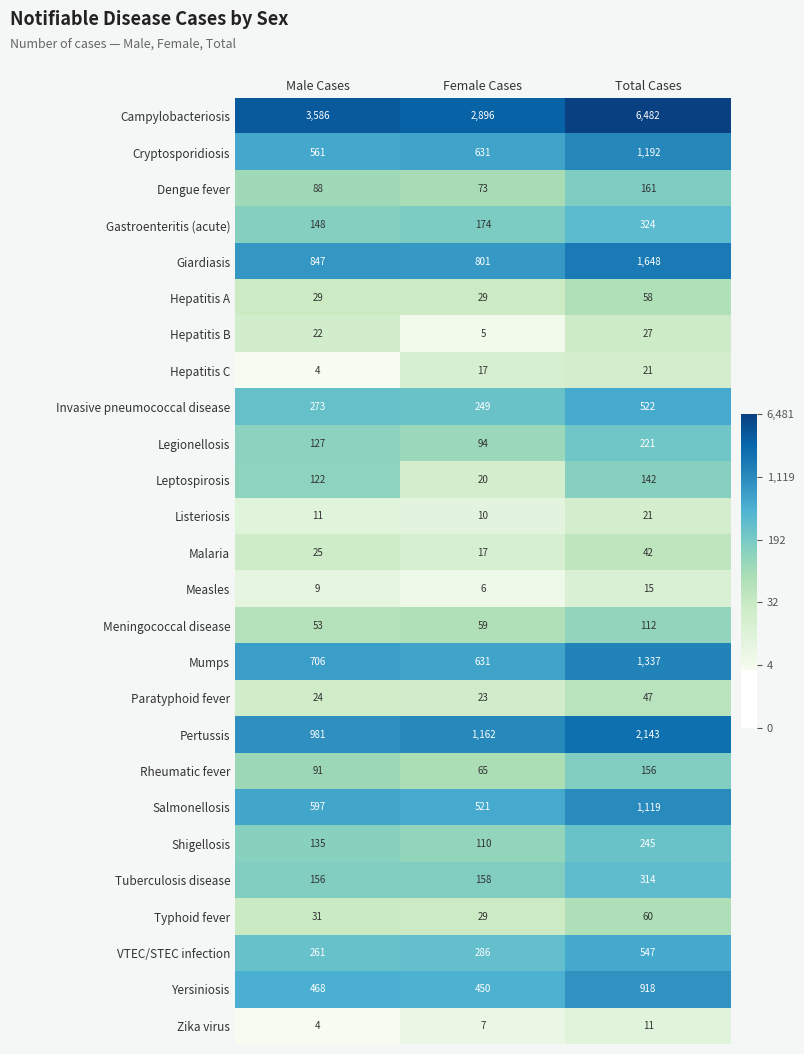

Which series has the largest range (max minus min)?

Campylobacteriosis